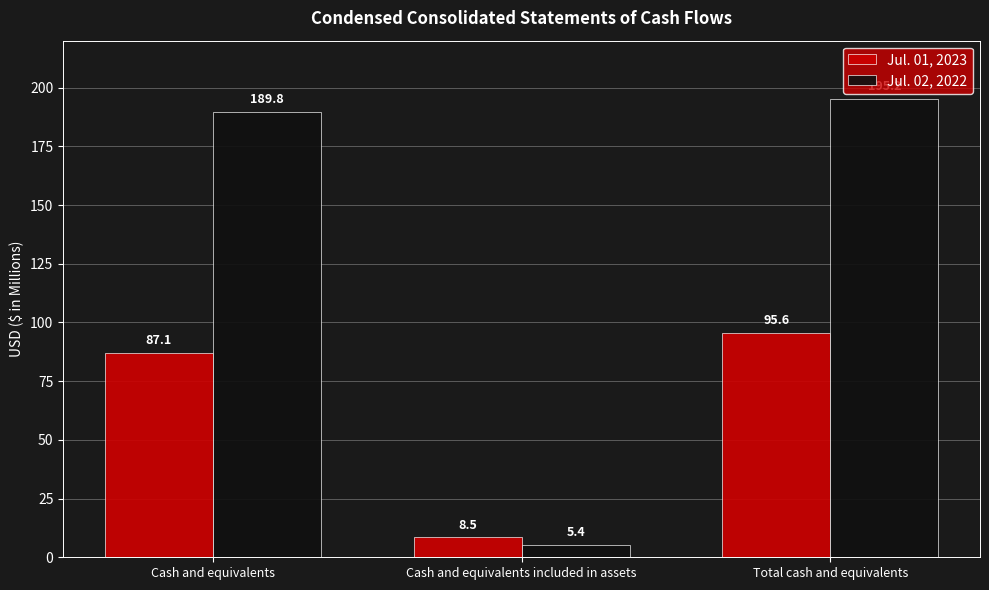

Reading left to right, extract all data points from this chart.

Jul. 01, 2023: 87.1	8.5	95.6
Jul. 02, 2022: 189.8	5.4	195.2